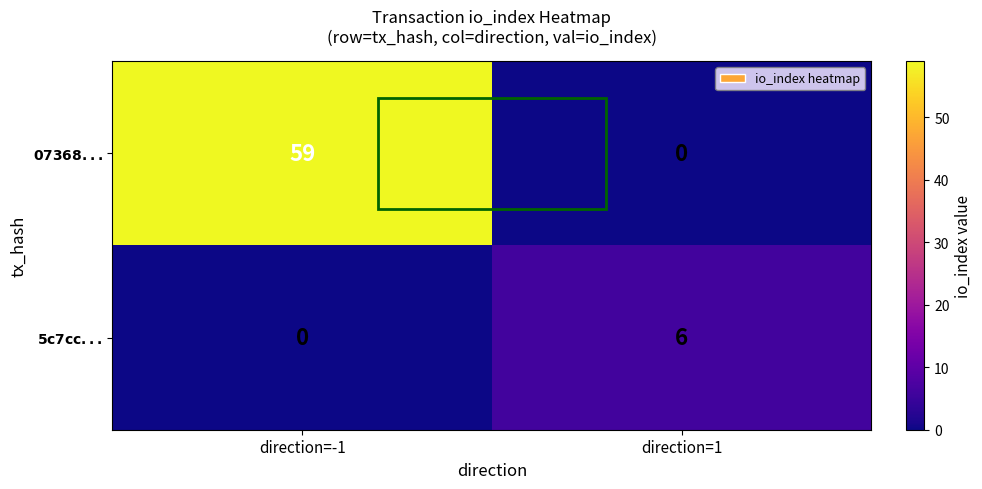

Which series has the widest spread of values?

$\bf{07368...}$